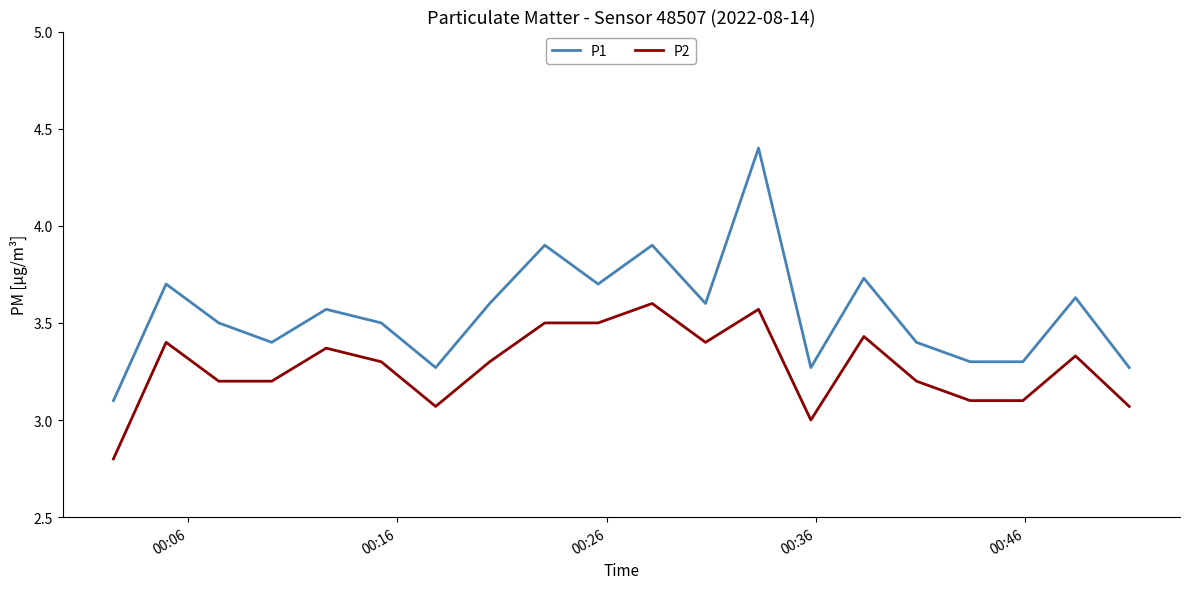

How many lines are shown in the chart?

2